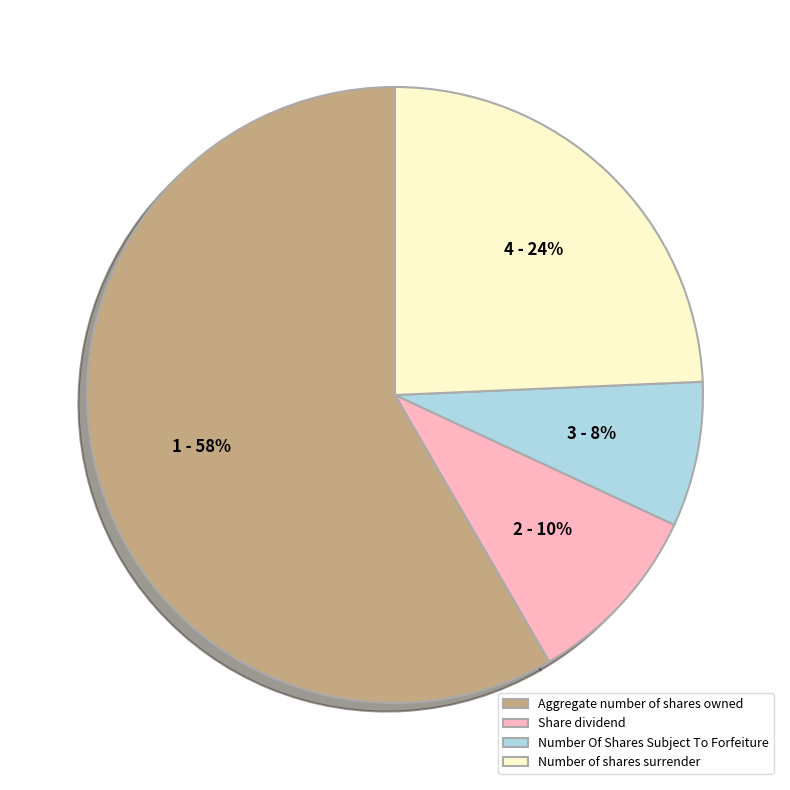

To the nearest percent, what percentage of the pie is Number of shares surrender?

24%